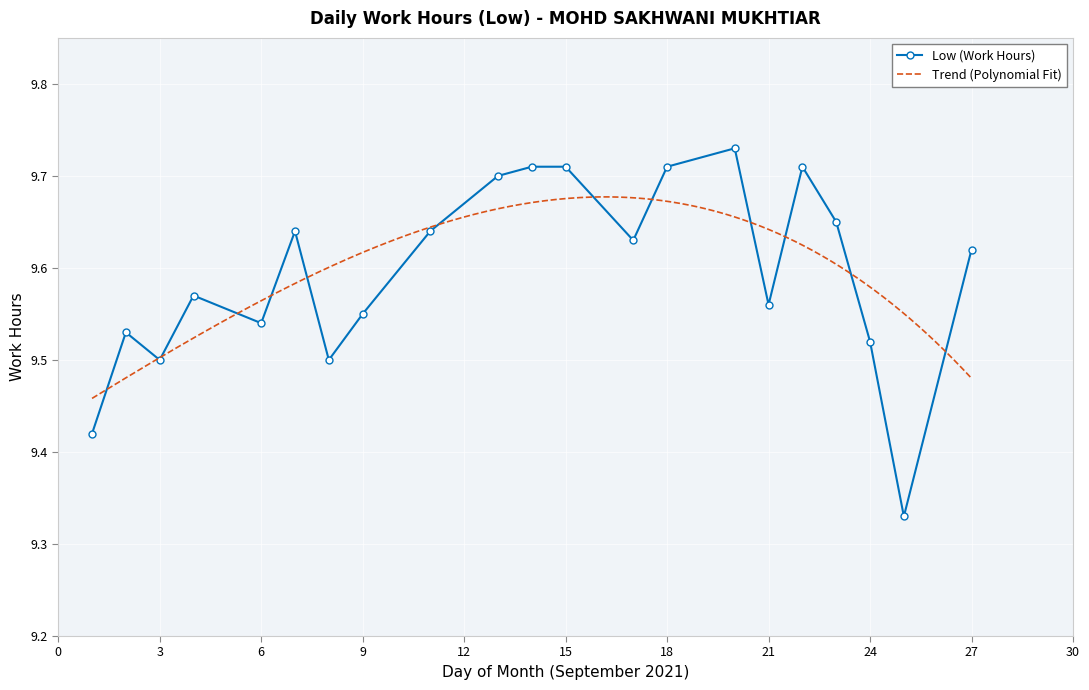

What is the approximate value at 15?

9.7